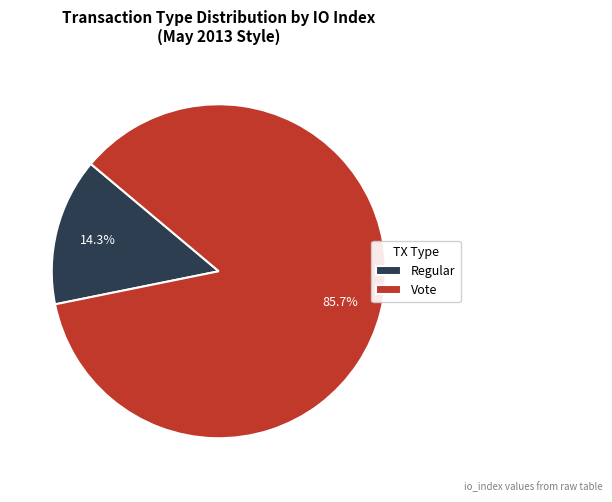

Between Vote and Regular, which is larger?

Vote